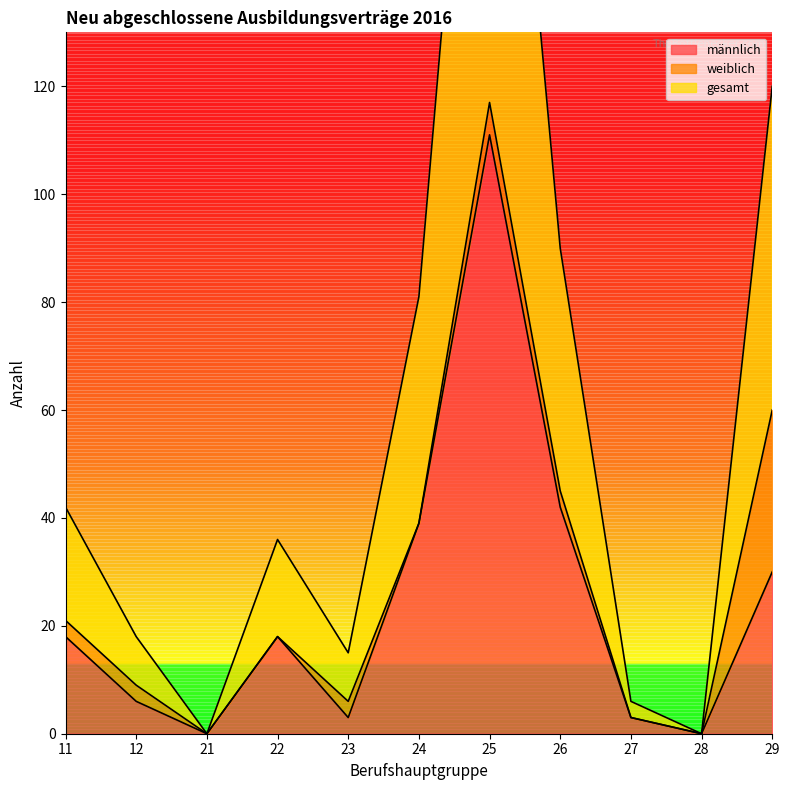

At which label is männlich closest to 55?

26